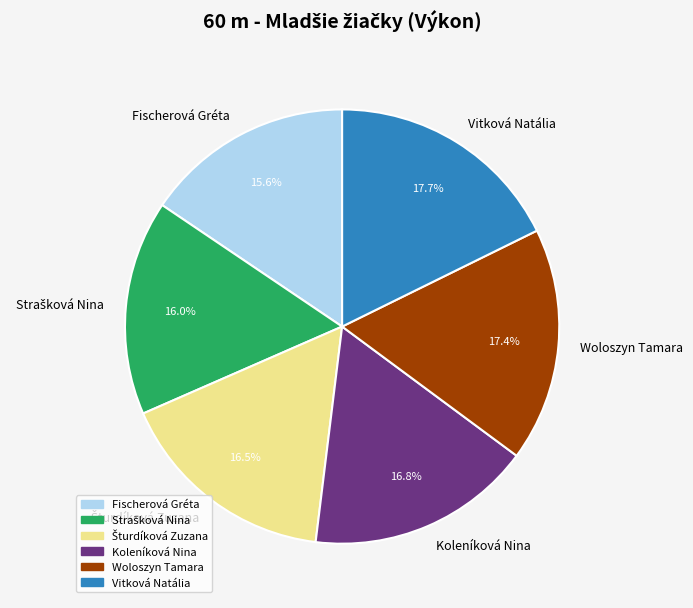

Combined, do Fischerová Gréta and Koleníková Nina account for over 50%?

No